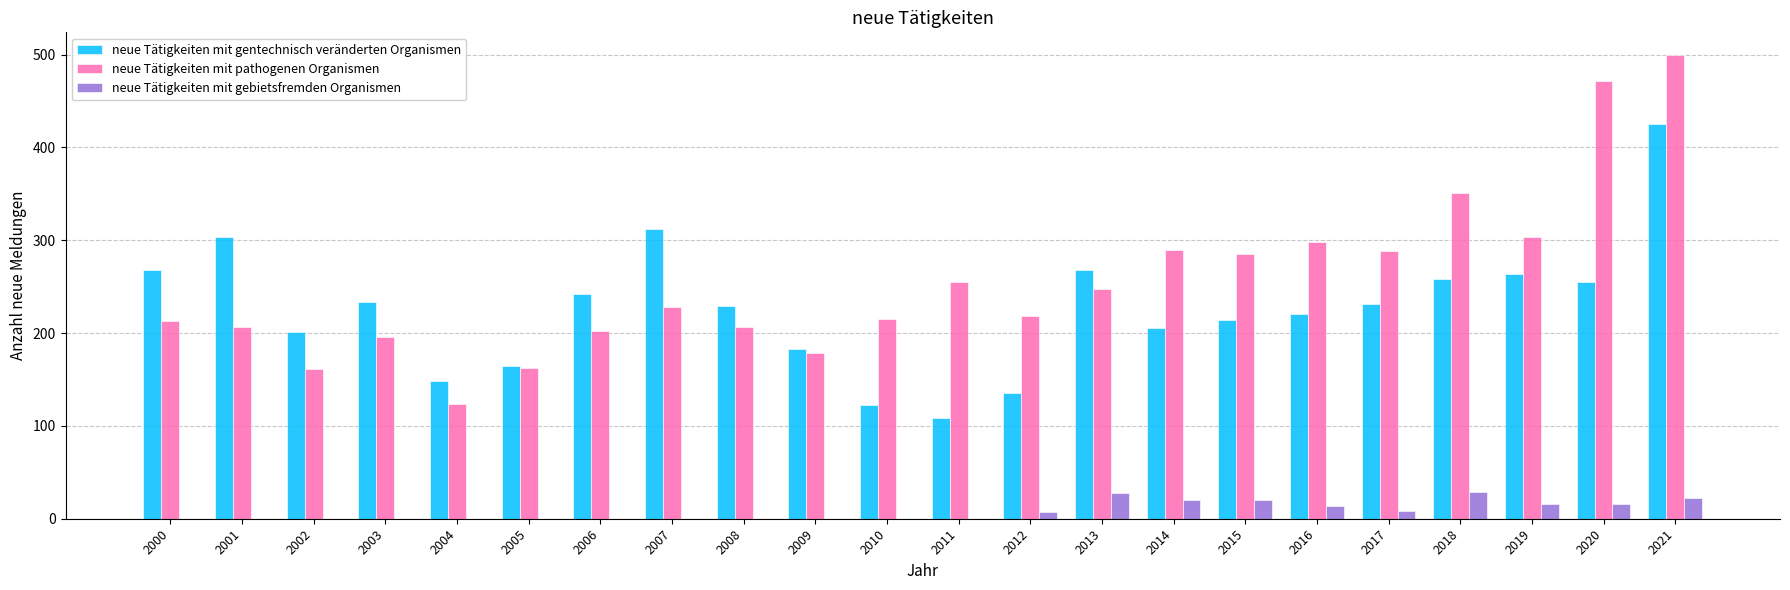

At which category is the sum across all series the highest?

2021